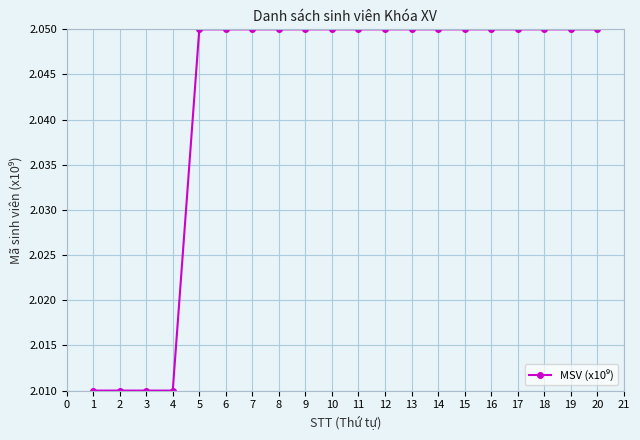

What is the ratio of the value at 8 to the value at 5?

1.0